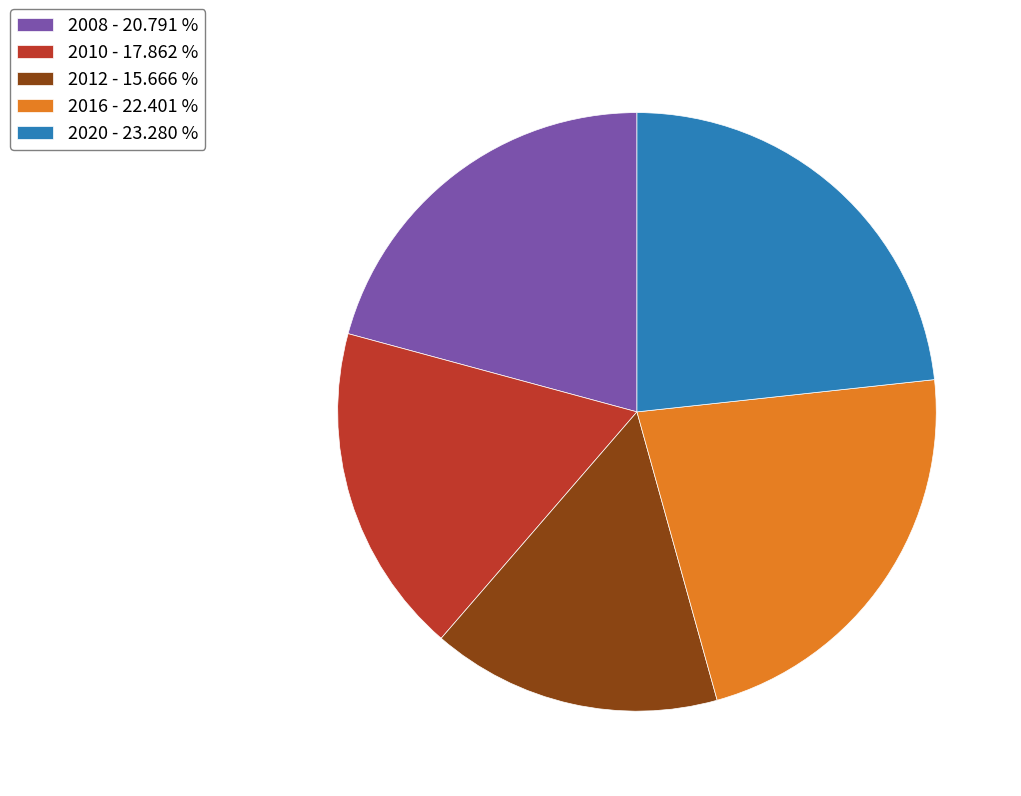

How many slices are in this pie chart?

5